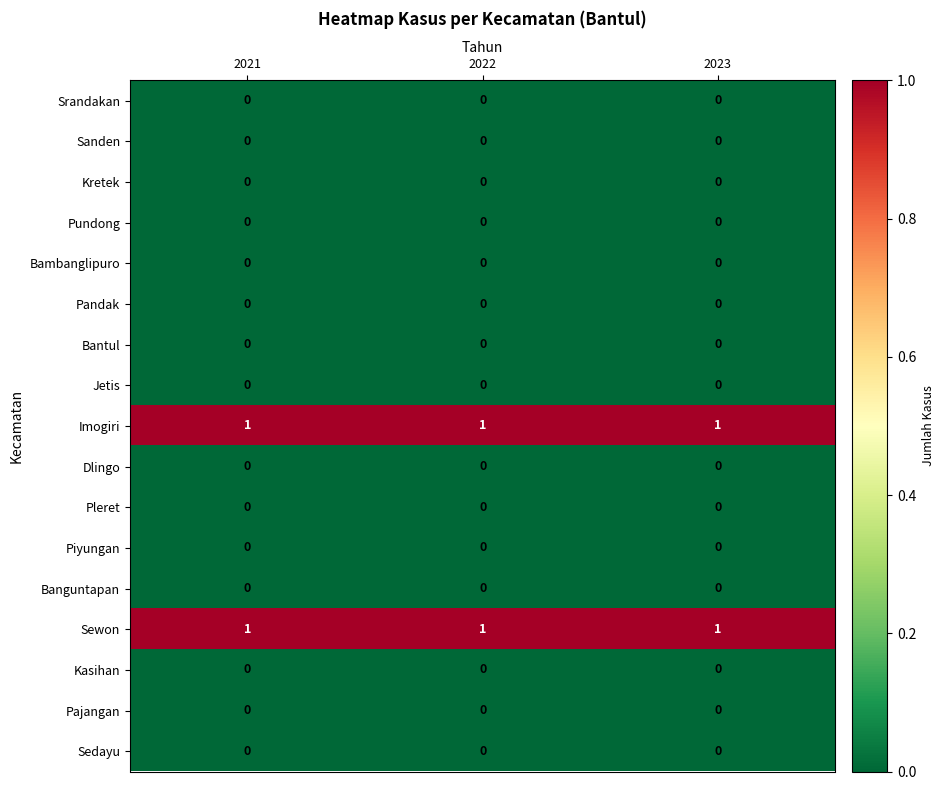

At how many categories does at least one series exceed 0?

3